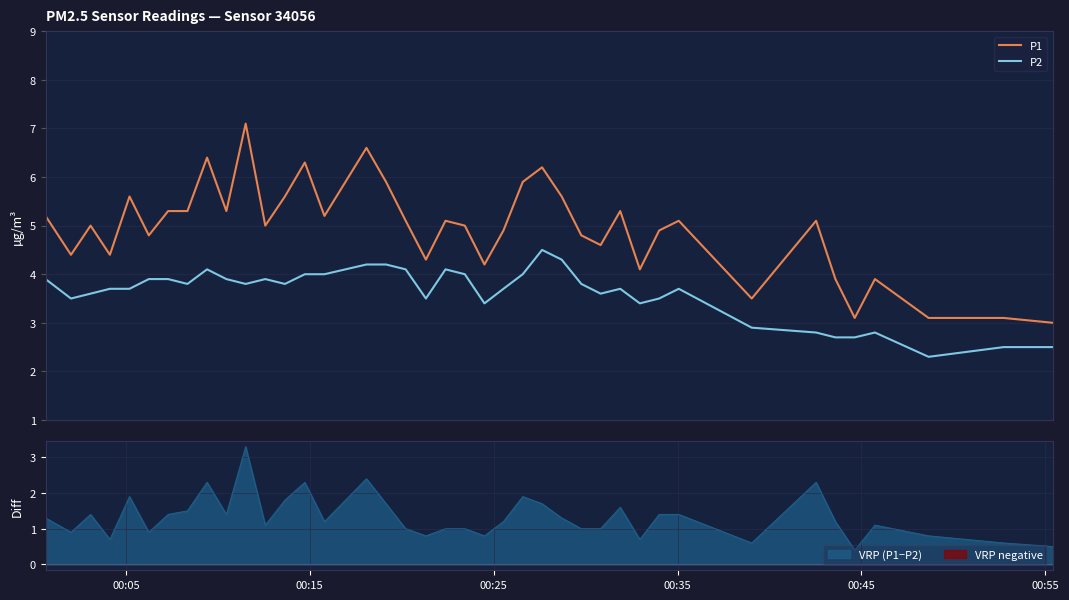

True or false: P1 and P2 cross at least once.

False